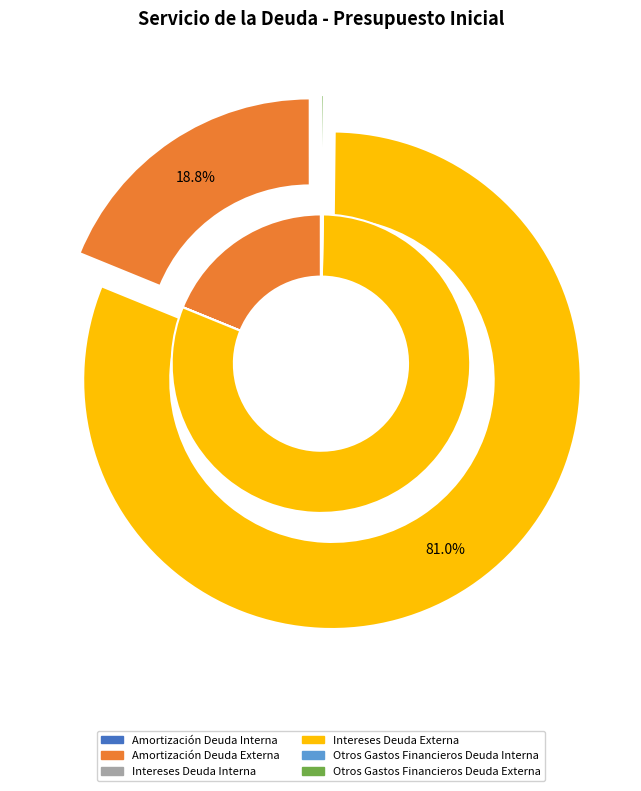

What portion of the pie excludes Otros Gastos Financieros Deuda Externa?

99.8%